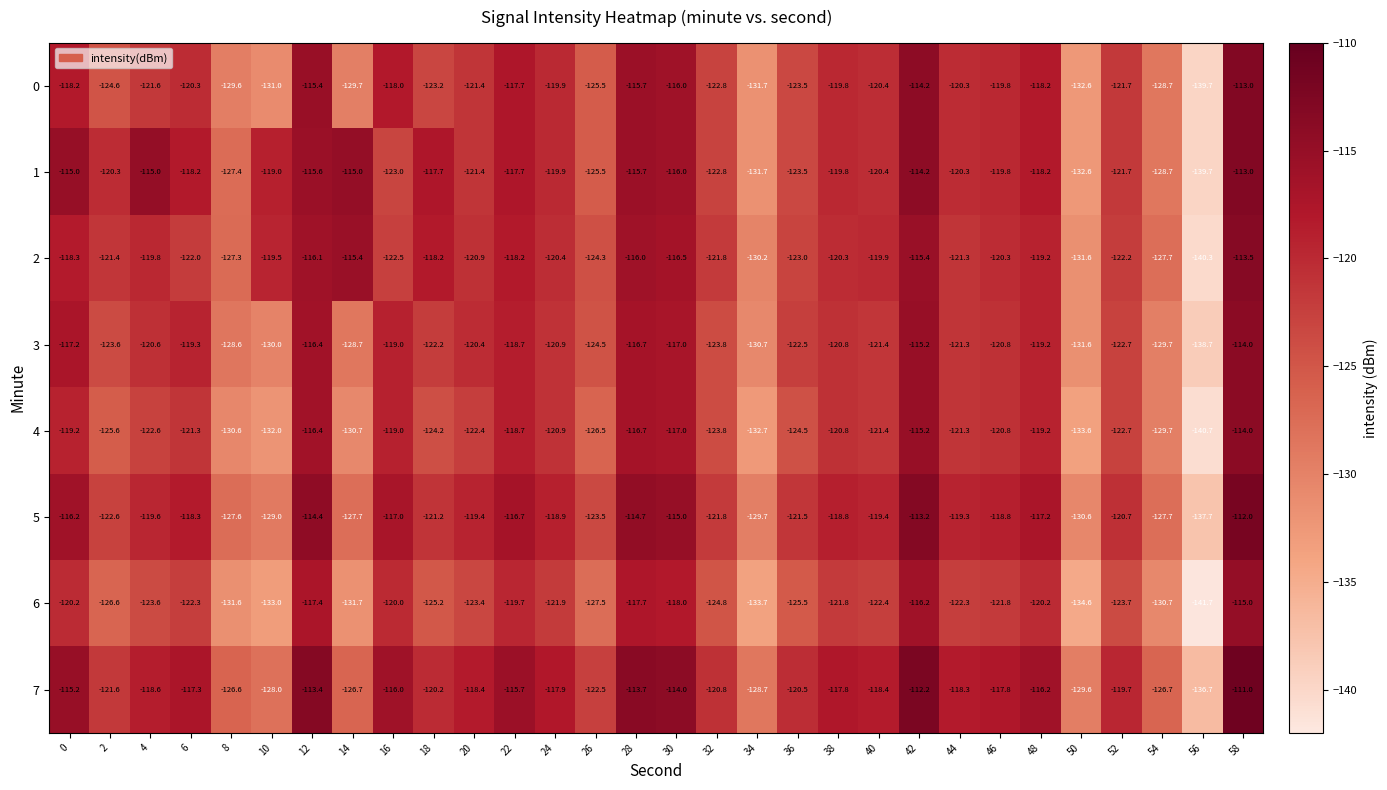

Where is 6 nearest to the value -128?

26